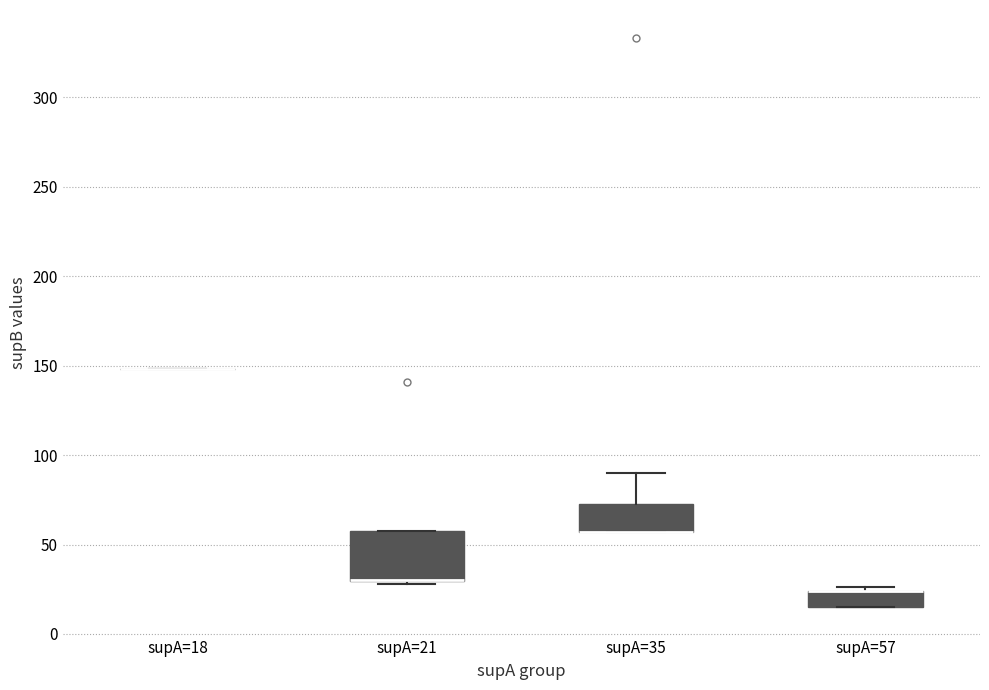

Reading left to right, read every box against the y-axis: the position of its median line, the range the box covers, and the ends of its whiskers. The values are not printed on the chart, so give them approximately, as read against the axis.

supA=18: box collapsed to a line at 150, whiskers 150 to 150
supA=21: median 30 (drawn on the box's lower edge), box 30 to 60, whiskers 30 to 60
supA=35: median 55 (drawn on the box's lower edge), box 55 to 75, whiskers 55 to 90
supA=57: median 25 (drawn on the box's upper edge), box 15 to 25, whiskers 15 to 25 (just above the box's upper edge)